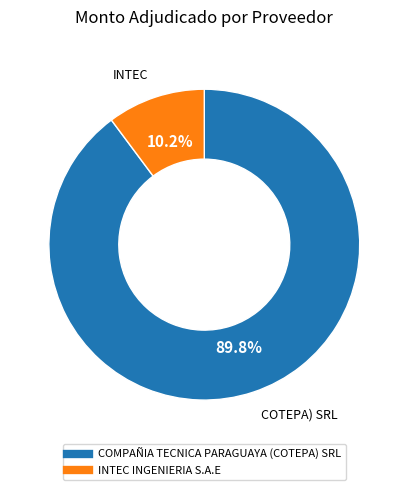

Rank the categories by value from highest to lowest.

COMPAÑIA TECNICA PARAGUAYA (COTEPA) SRL, INTEC INGENIERIA S.A.E